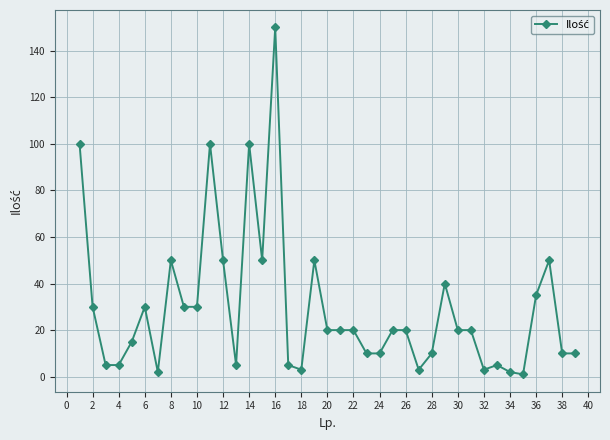

What is the sum of all values?

1139